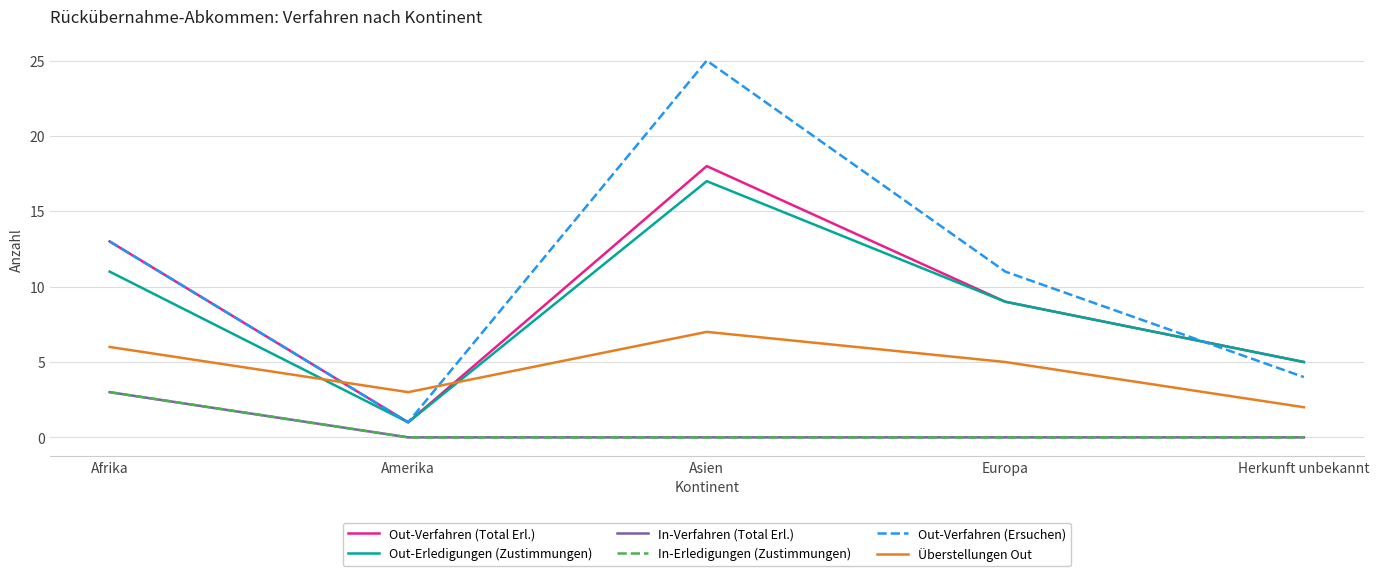

How many lines are shown in the chart?

6